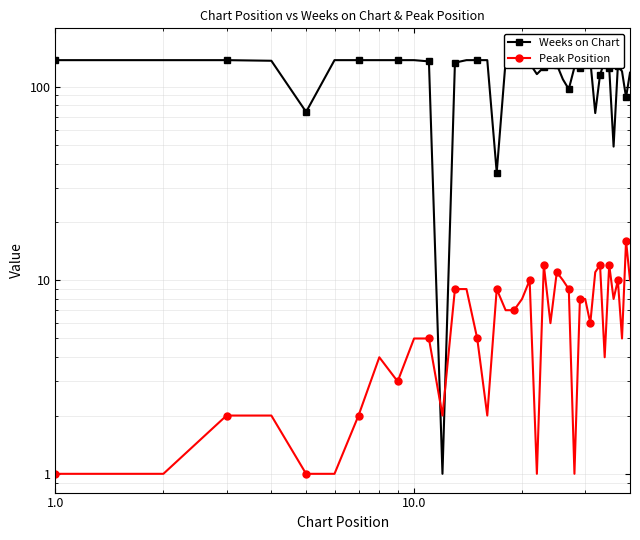

What is the difference between the maximum and minimum values in the Weeks on Chart series?

136